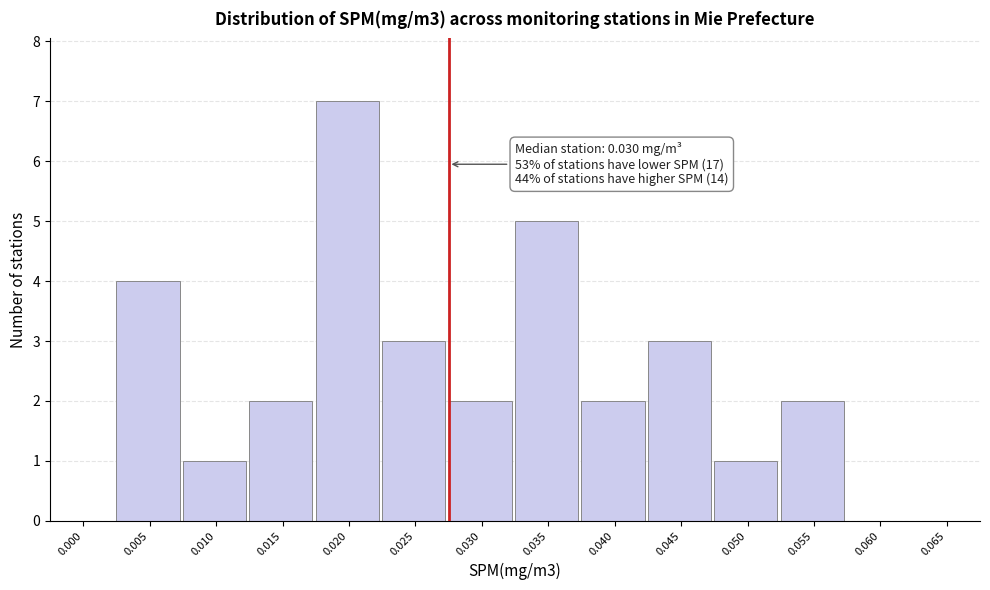

Reading left to right, extract all data points from this chart.

0.000=0	0.005=4	0.010=1	0.015=2	0.020=7	0.025=3	0.030=2	0.035=5	0.040=2	0.045=3	0.050=1	0.055=2	0.060=0	0.065=0